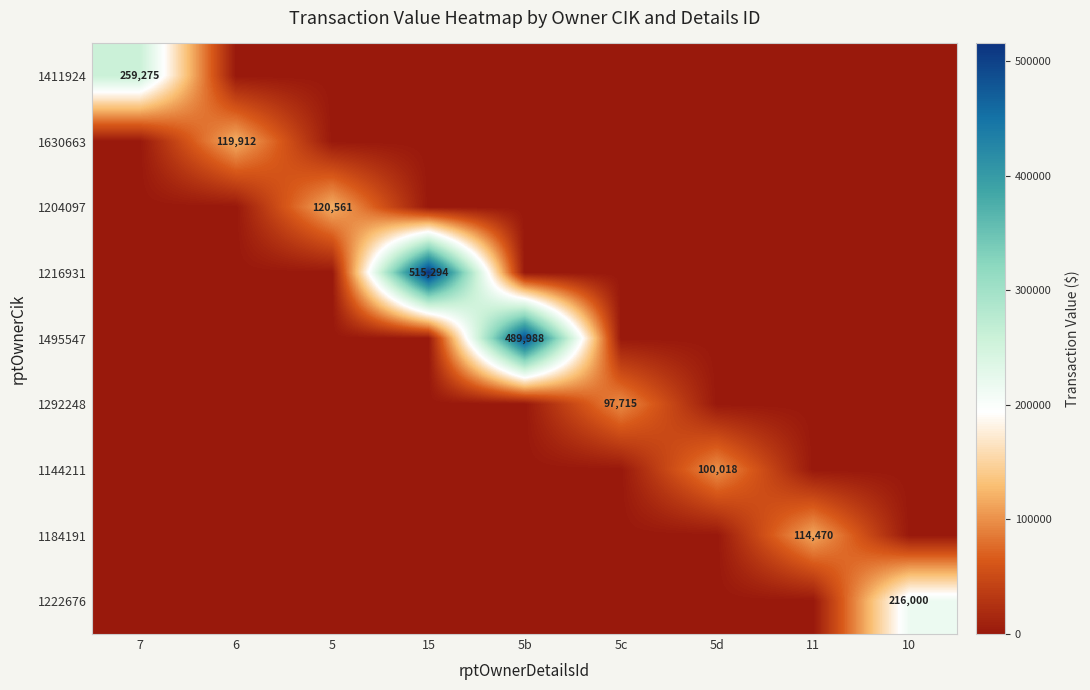

The 1216931 series shows 515294 at 15. True or false?

True